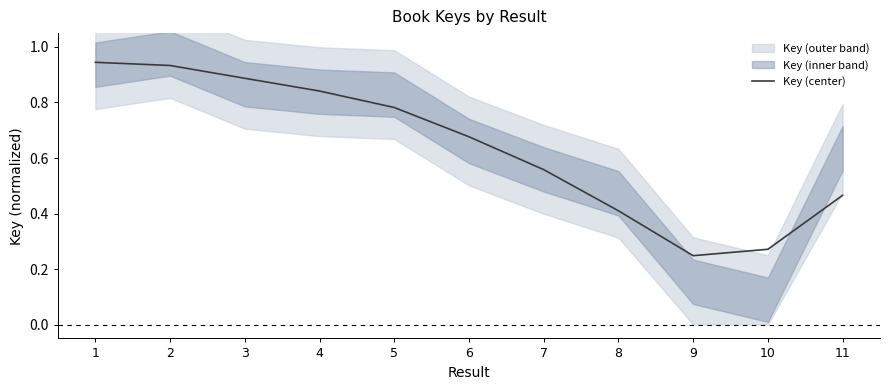

What is the average value?

0.6